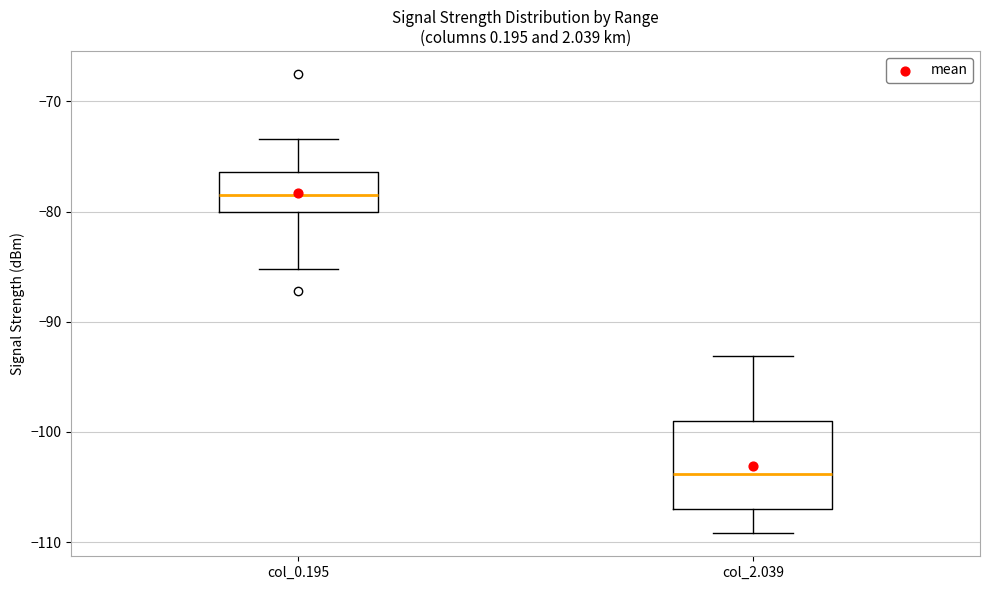

Reading left to right, transcribe this box plot: for each box, give where its median line is, the range the box spans, and where its two whiskers end, as read against the y-axis. The values are not printed on the chart, so give them approximately, as read against the axis.

col_0.195: median -78, box -80 to -76, whiskers -85 to -73
col_2.039: median -104, box -107 to -99, whiskers -109 to -93